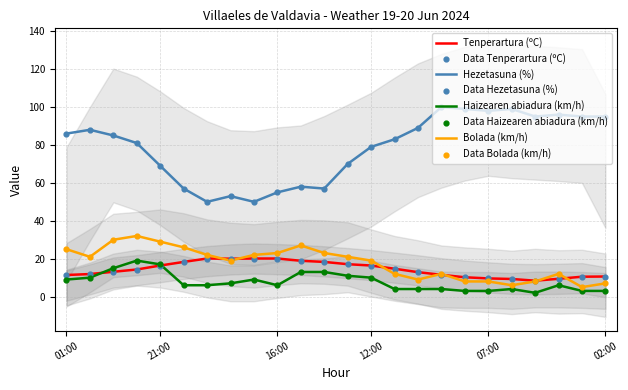

At how many categories does at least one series exceed 6?

24